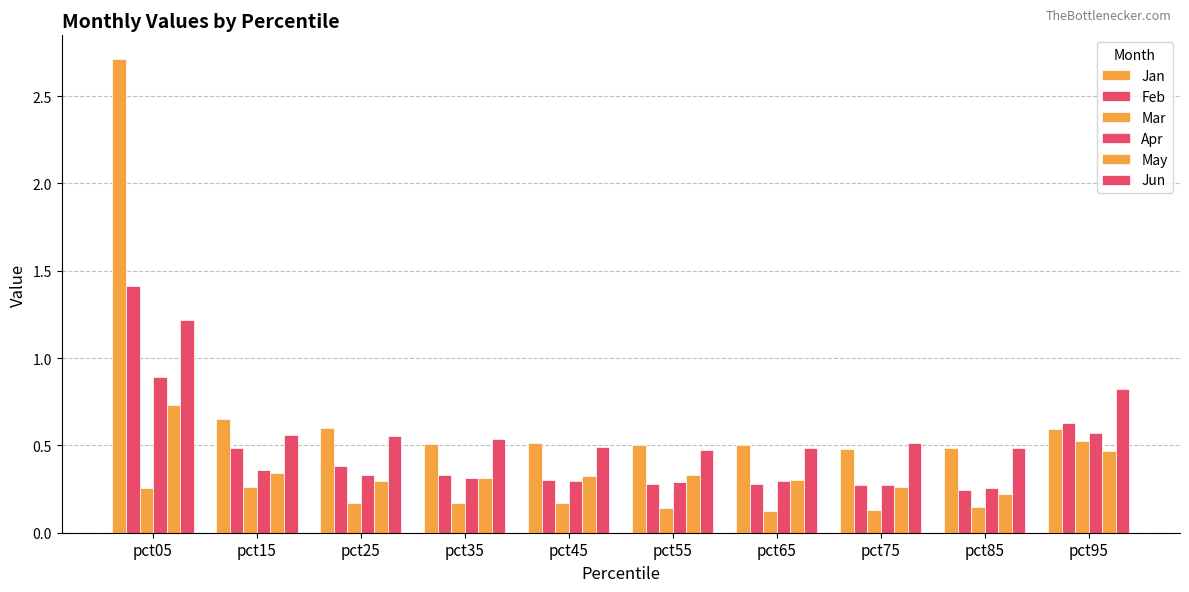

Does the chart contain any negative values?

No